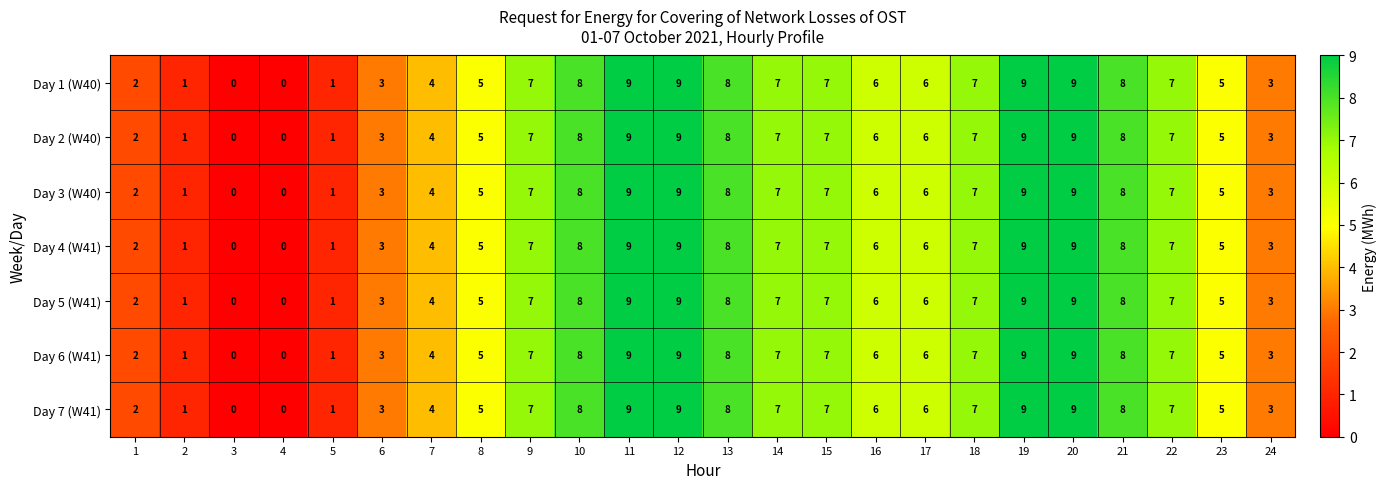

What is the sum of the Day 4 (W41) values at 20 and 9?

16